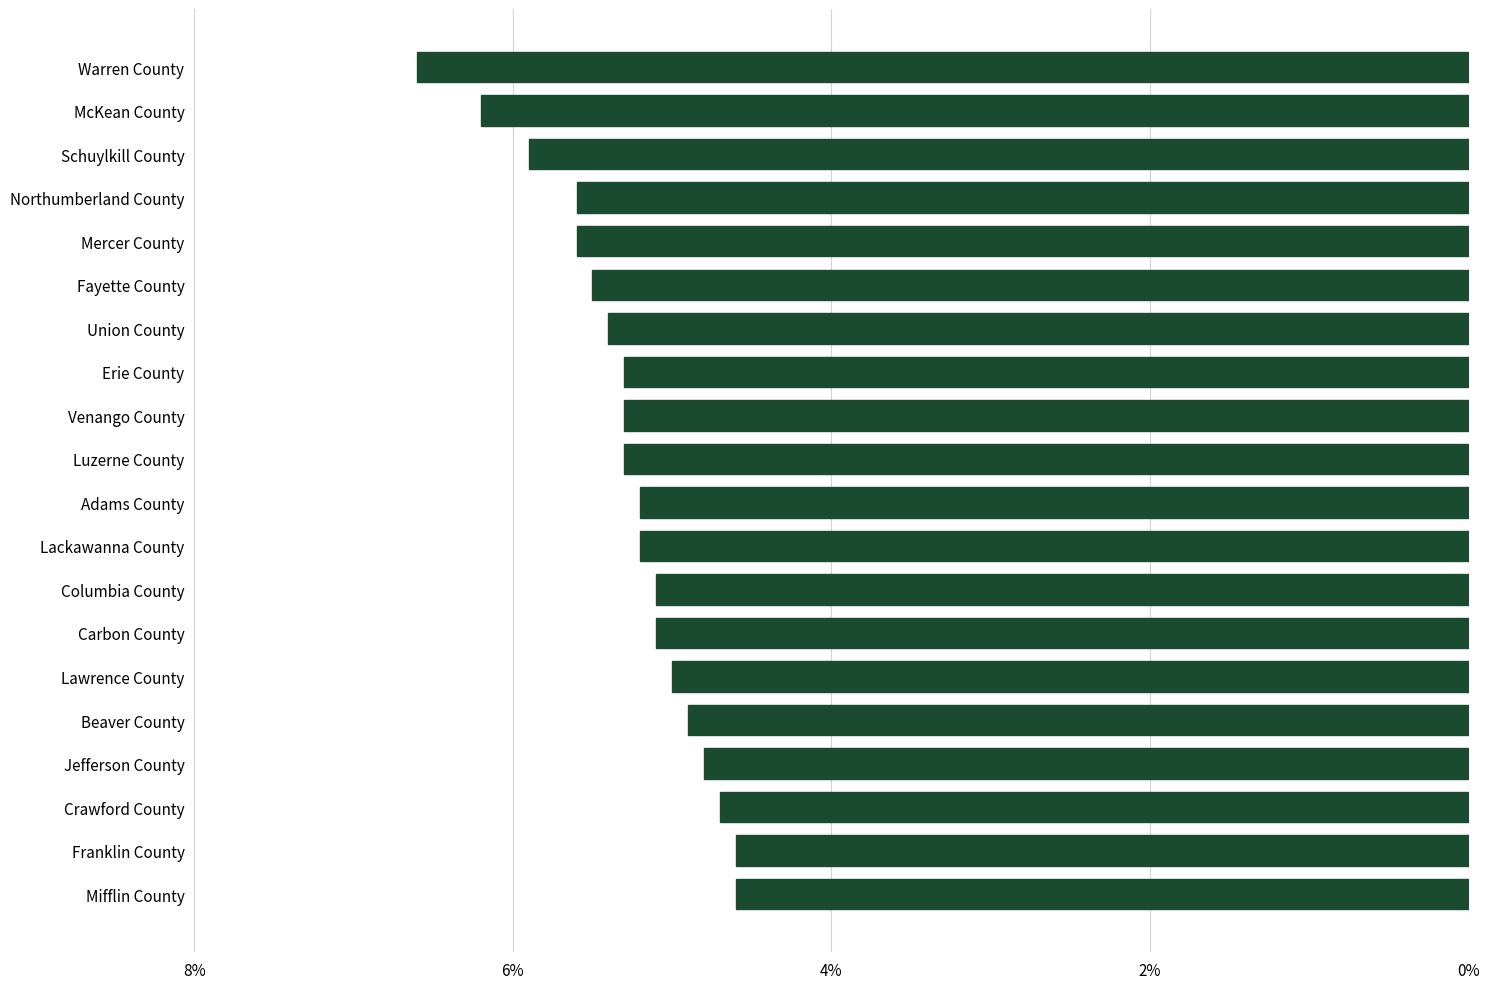

What value does the data have at Beaver County?

4.9